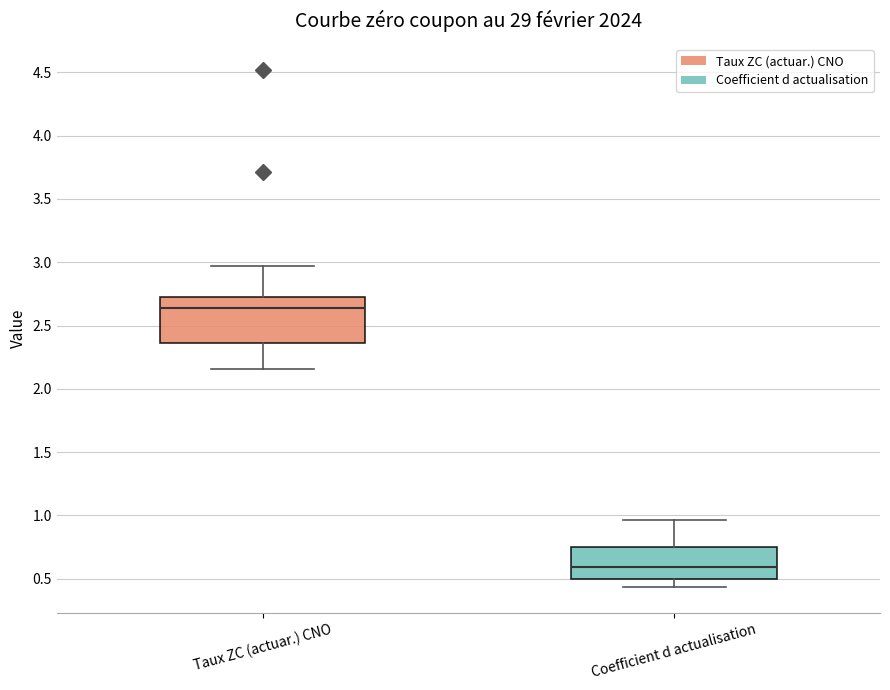

Which box has the highest median line?

Taux ZC (actuar.) CNO